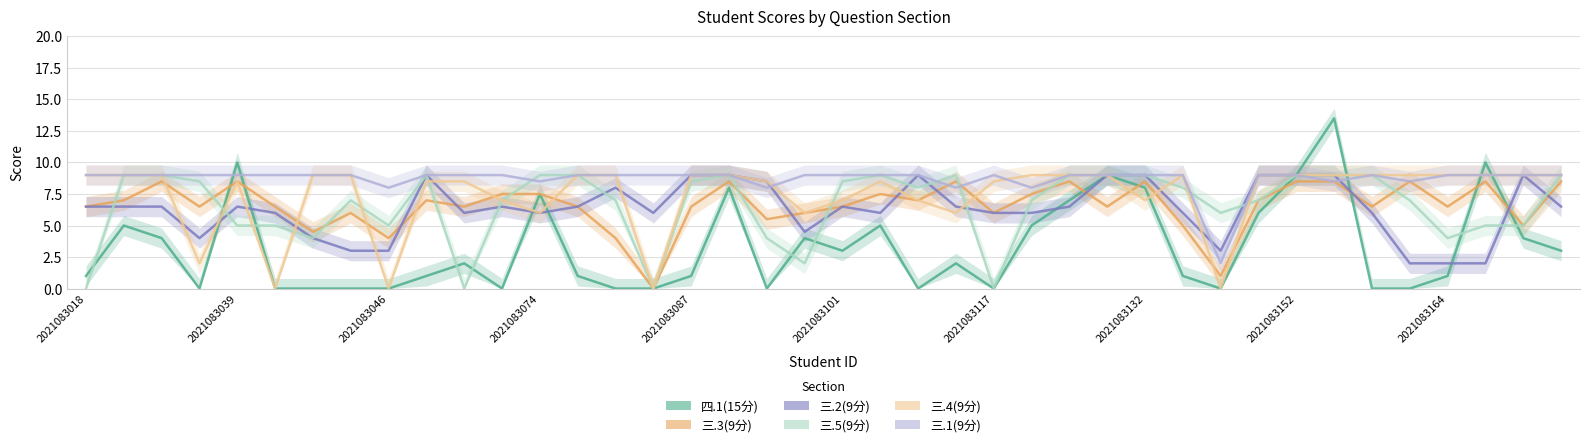

Is it true that 三.2(9分) equals 9.7 at 13?

False